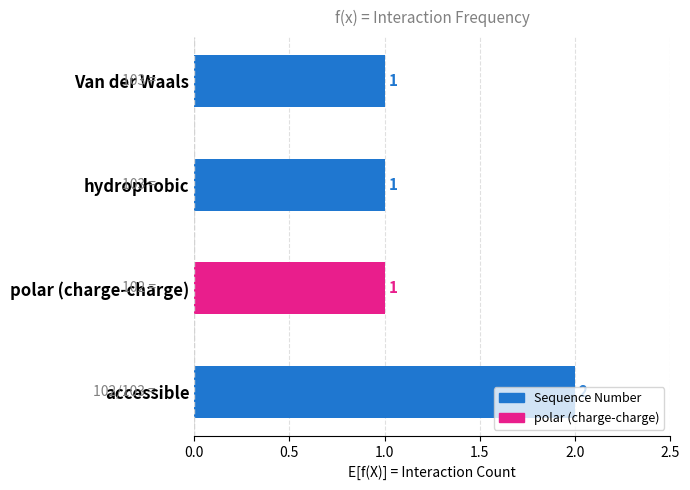

How many series are shown in this chart?

1